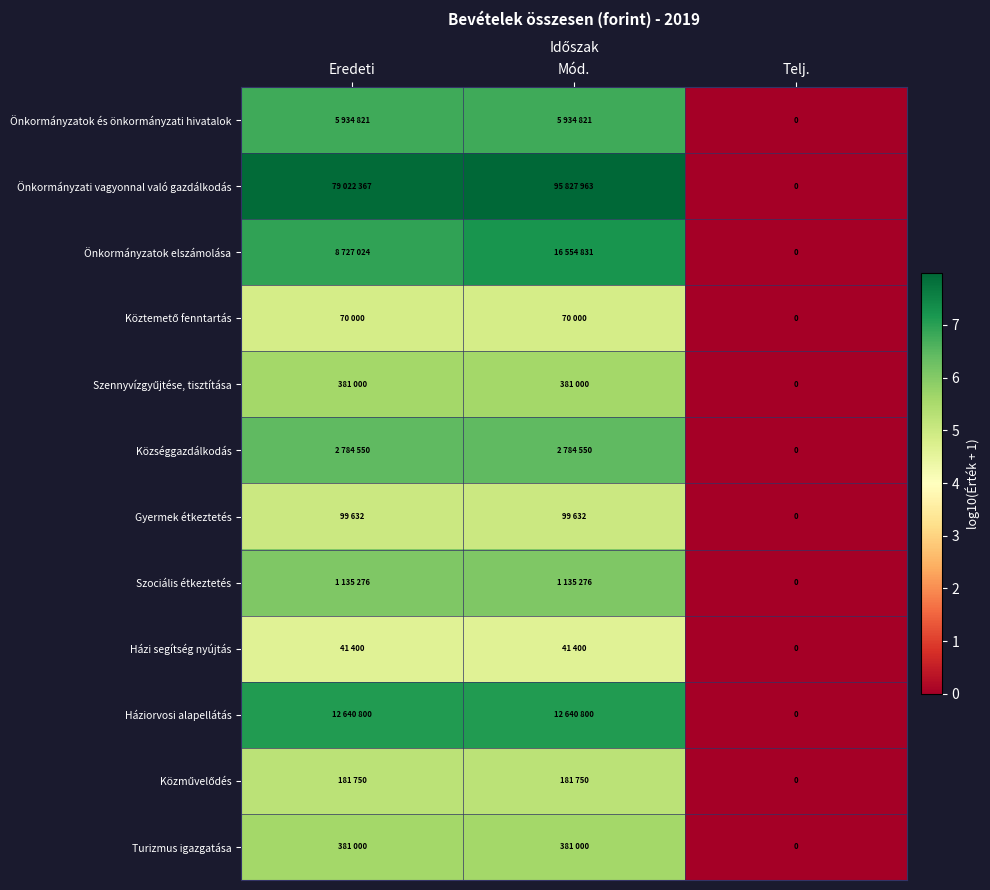

Is the value of Turizmus igazgatása at Mód. greater than the value of Önkormányzatok elszámolása at Telj.?

Yes